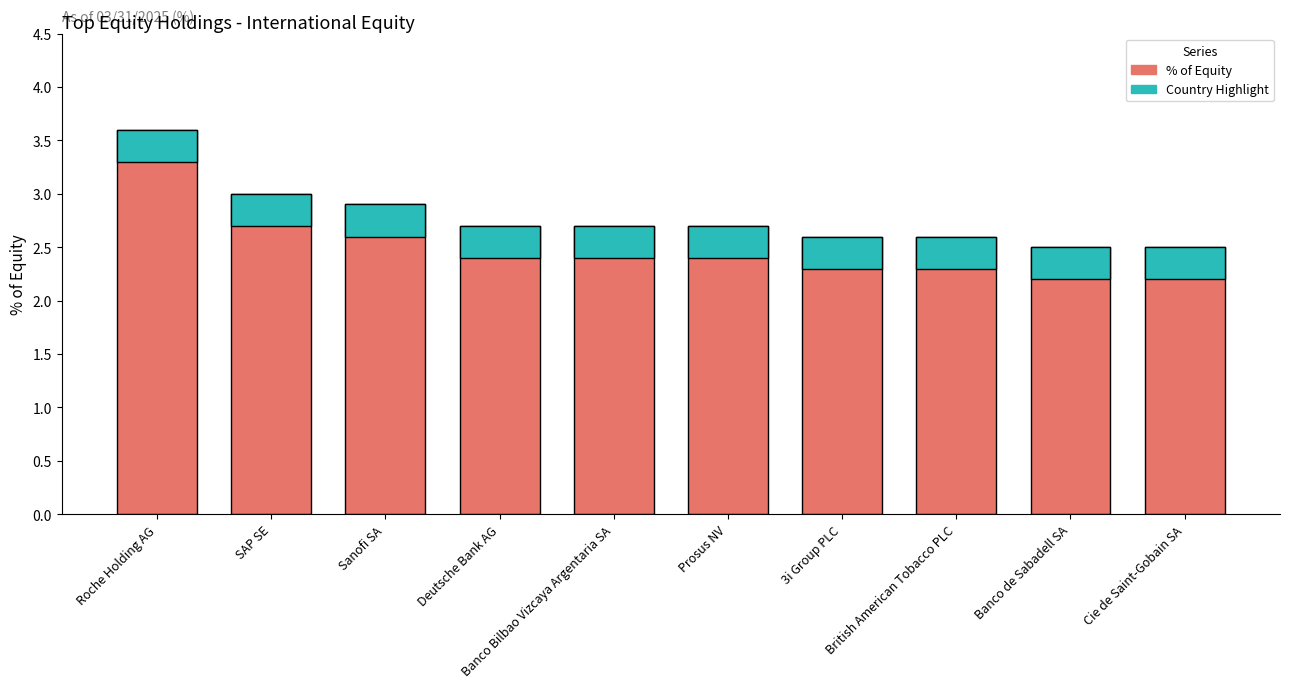

What is the sum of the values at Sanofi SA and 3i Group PLC?

5.5